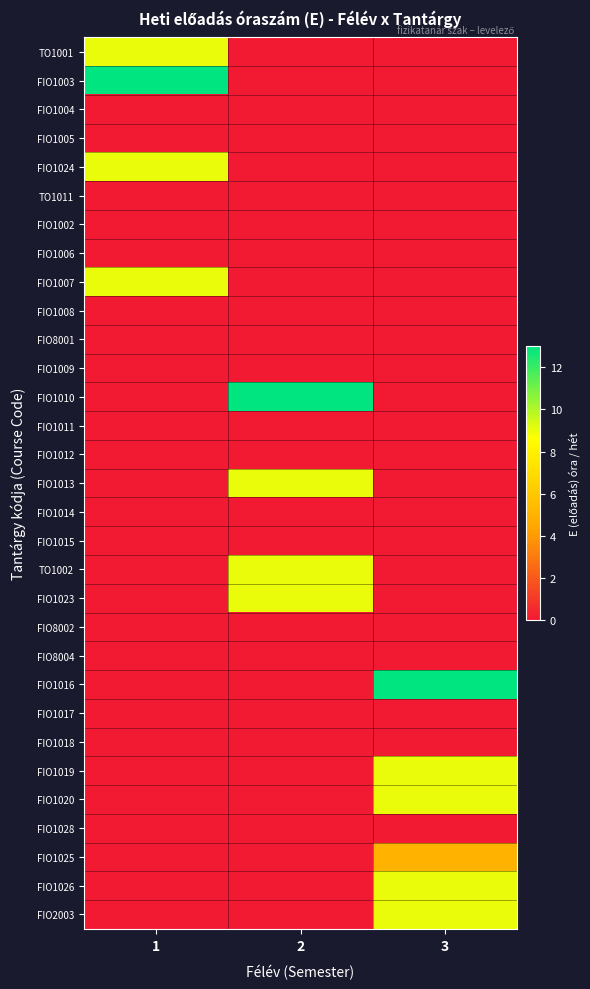

Which label corresponds to the smallest value in the chart?

2